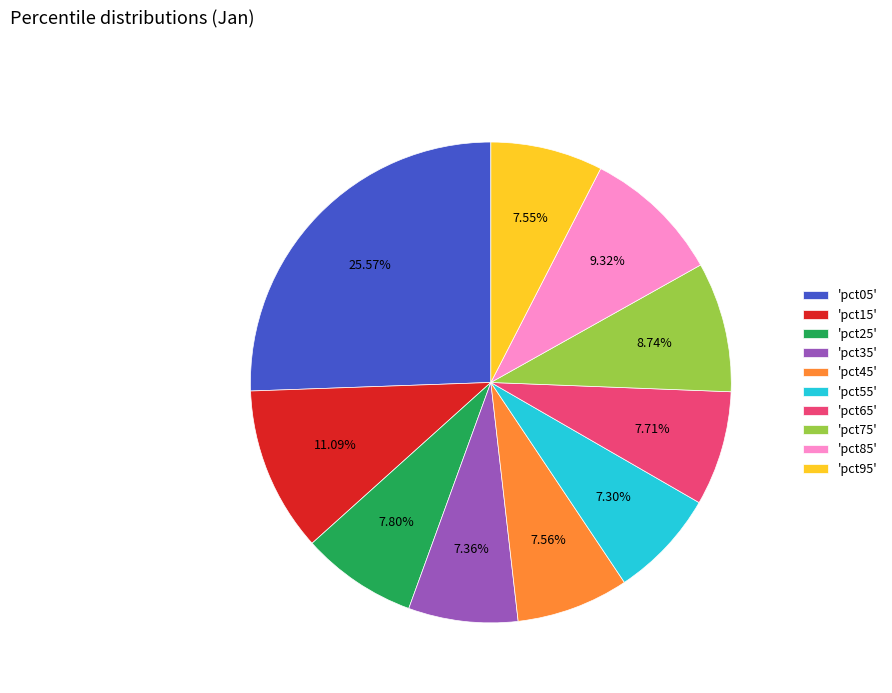

How many slices are in this pie chart?

10